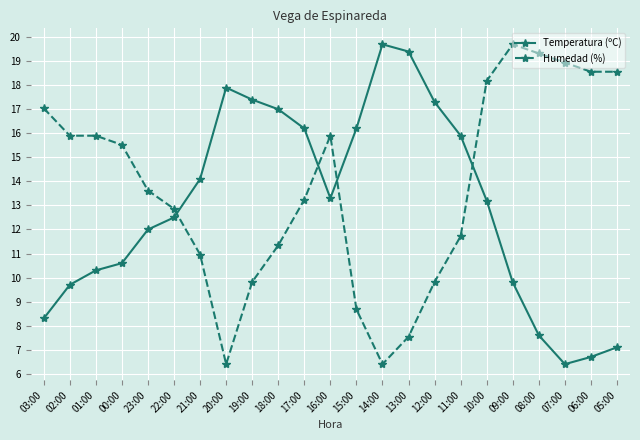

True or false: Humedad (%) has a value of 5.5 at 07:00.

False